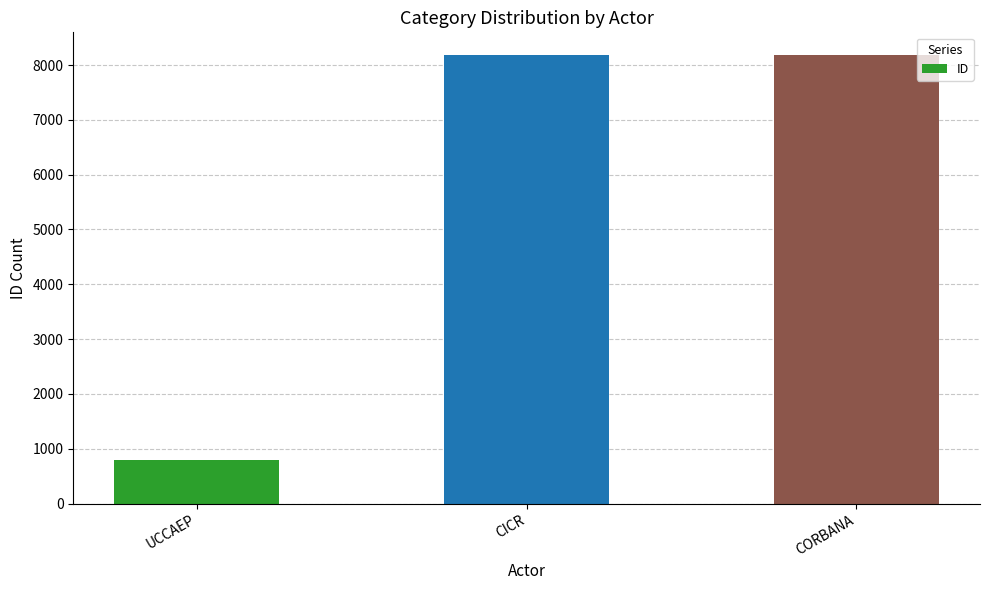

At which label is the value closest to 4488?

CICR